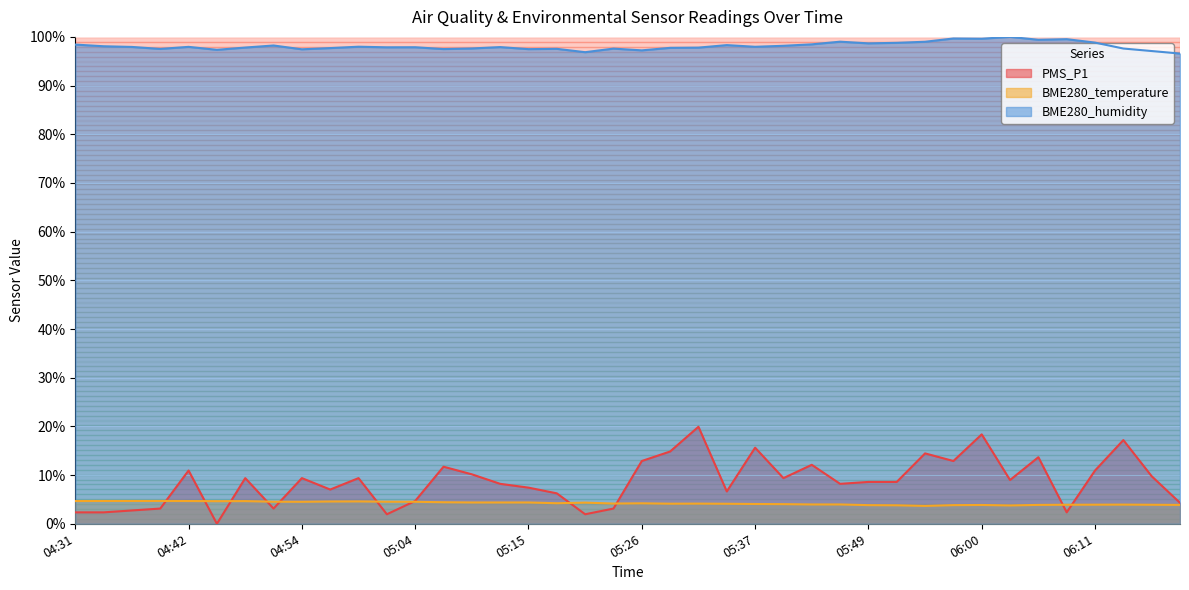

Which series has the largest range (max minus min)?

PMS_P1